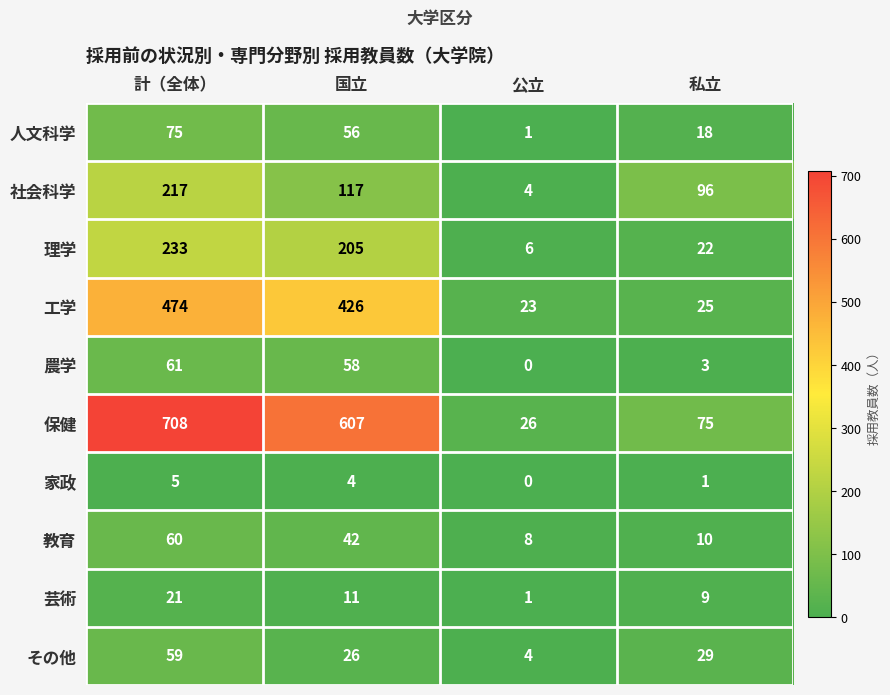

Which label corresponds to the largest value in the chart?

計（全体）